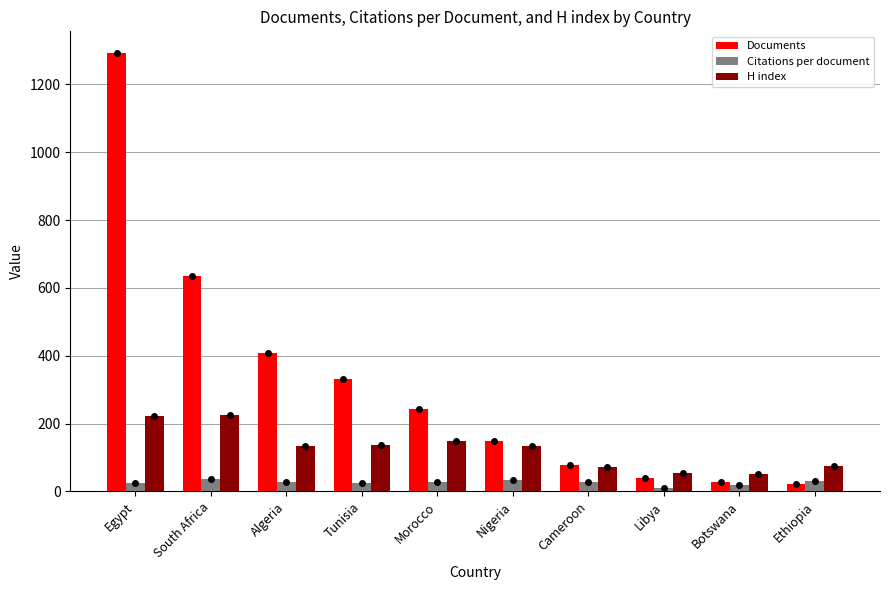

Read the Documents value at Cameroon.

77.0